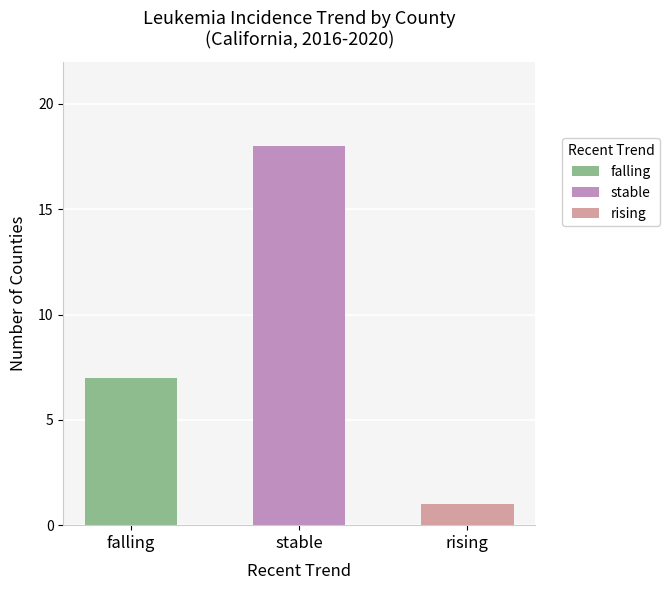

Is it true that rising equals 0 at stable?

False